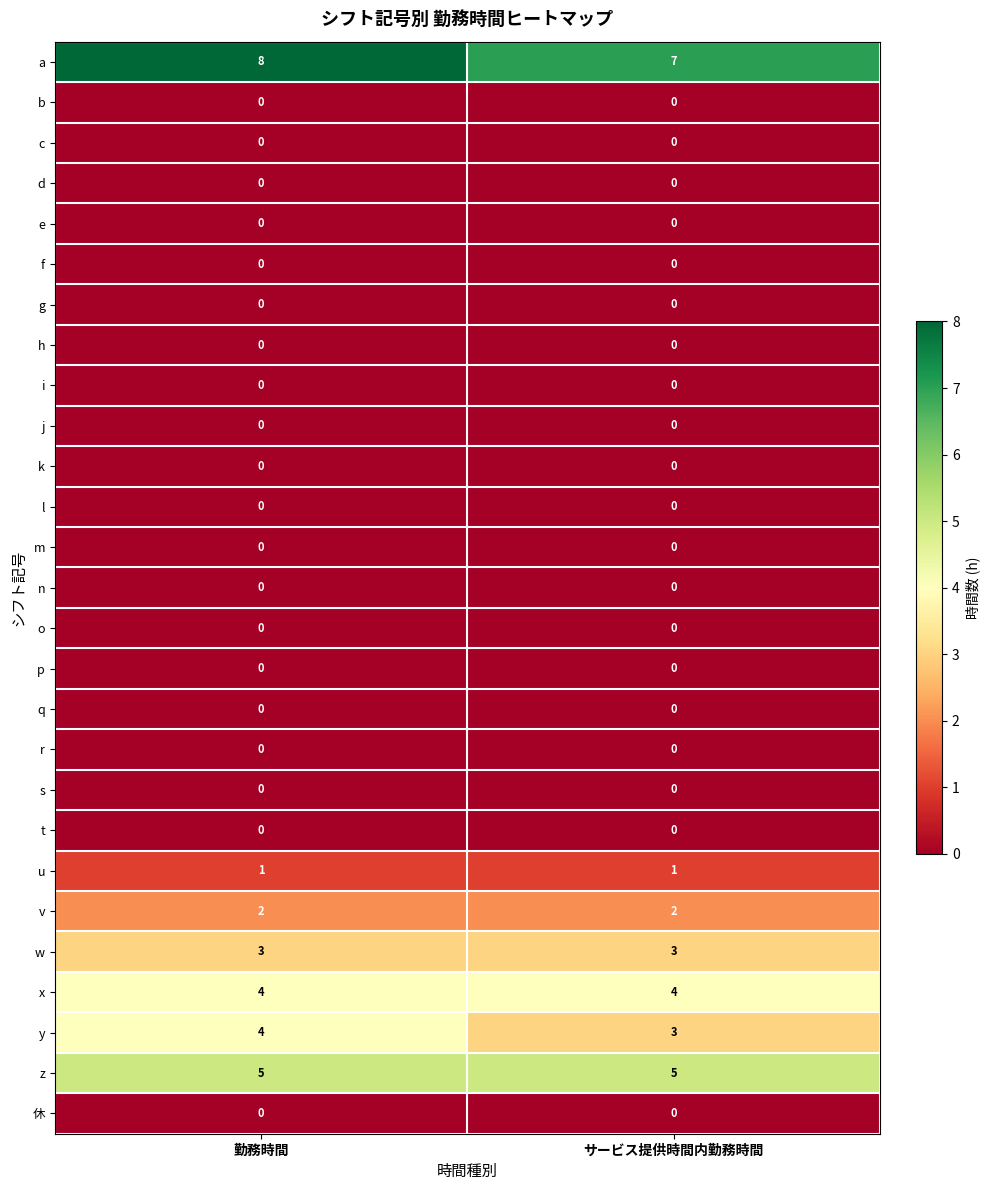

What value does the x series have at サービス提供時間内勤務時間?

4